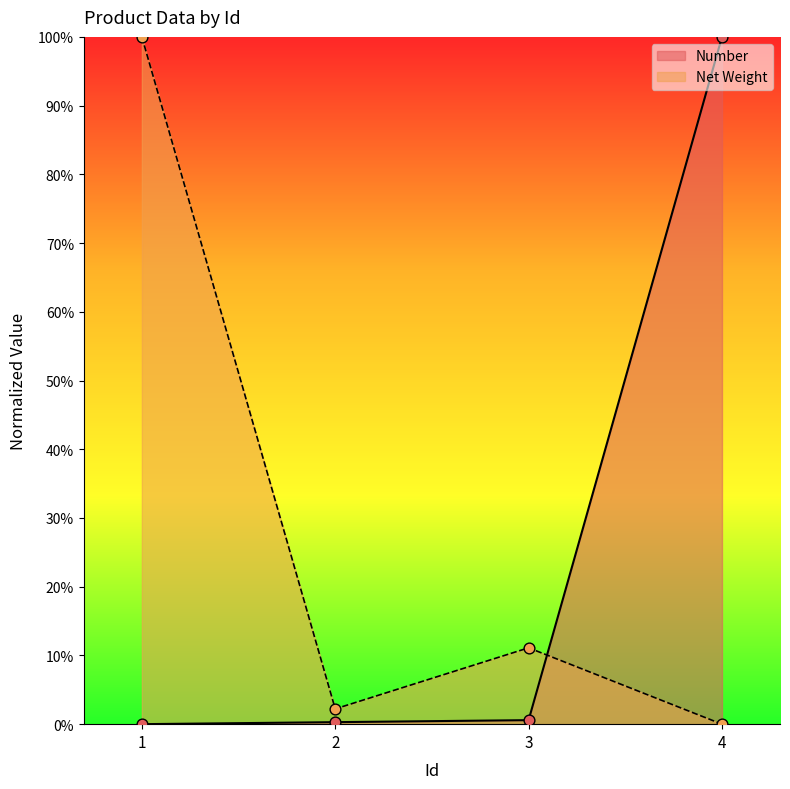

Which series contains the highest Y value?

Number